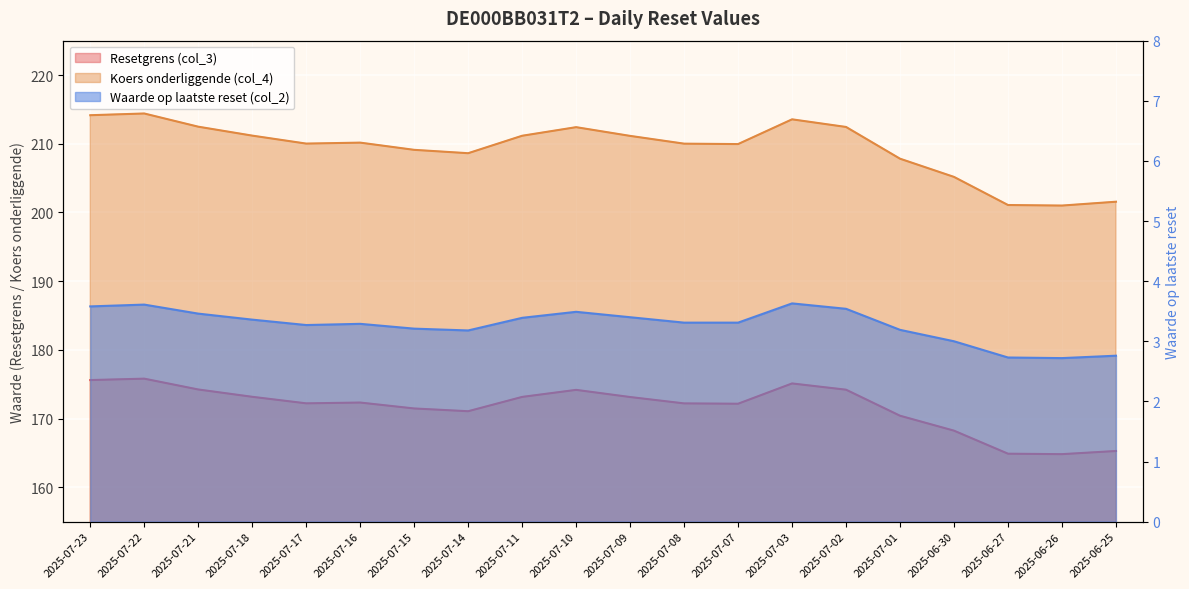

What is the spread (max minus min) of values at 2025-07-22?

210.8